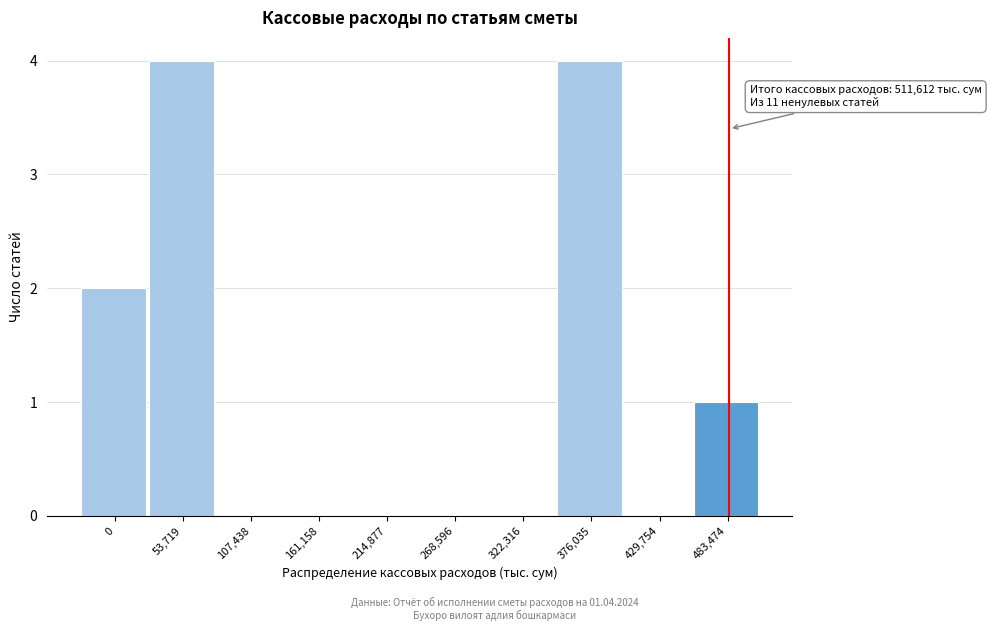

Reading left to right, transcribe all the data shown in this chart.

0=2	53,719=4	107,438=0	161,158=0	214,877=0	268,596=0	322,316=0	376,035=4	429,754=0	483,474=1